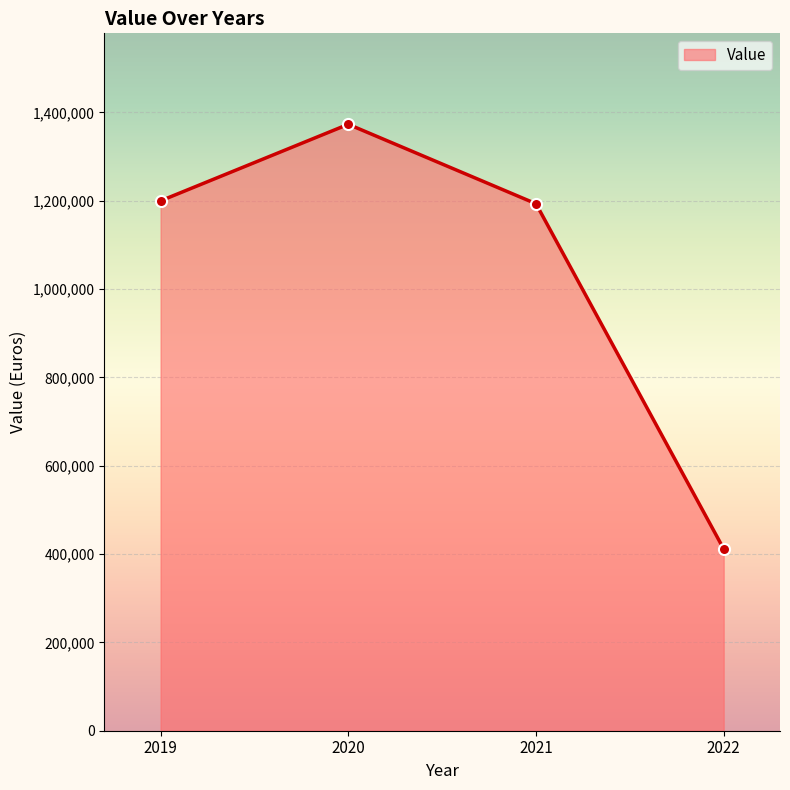

Reading left to right, what are all the values shown in this chart?

2019=1199749	2020=1373049	2021=1193224	2022=411600